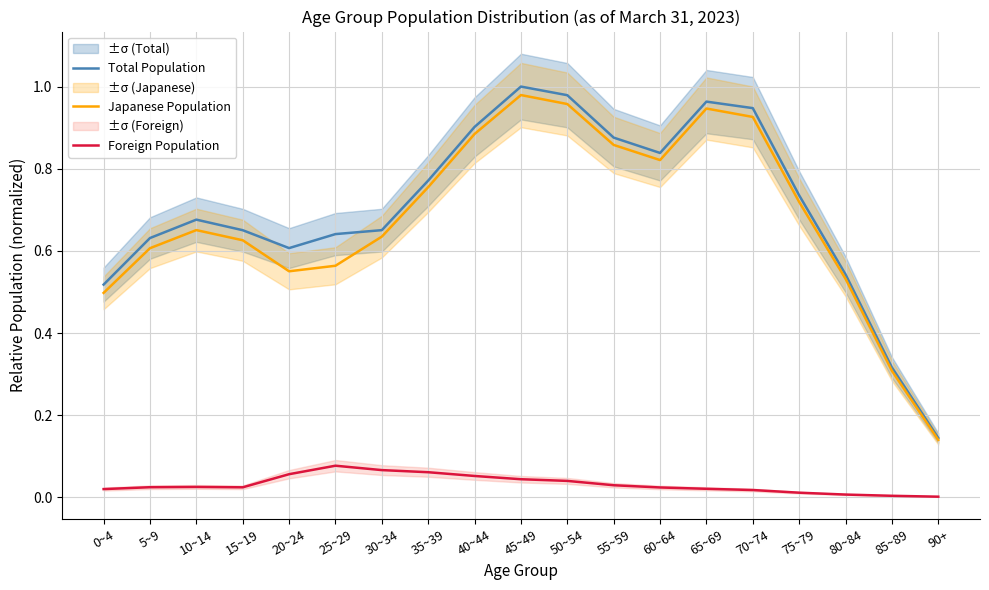

What are all the series names shown in the legend?

Total Population, Japanese Population, Foreign Population